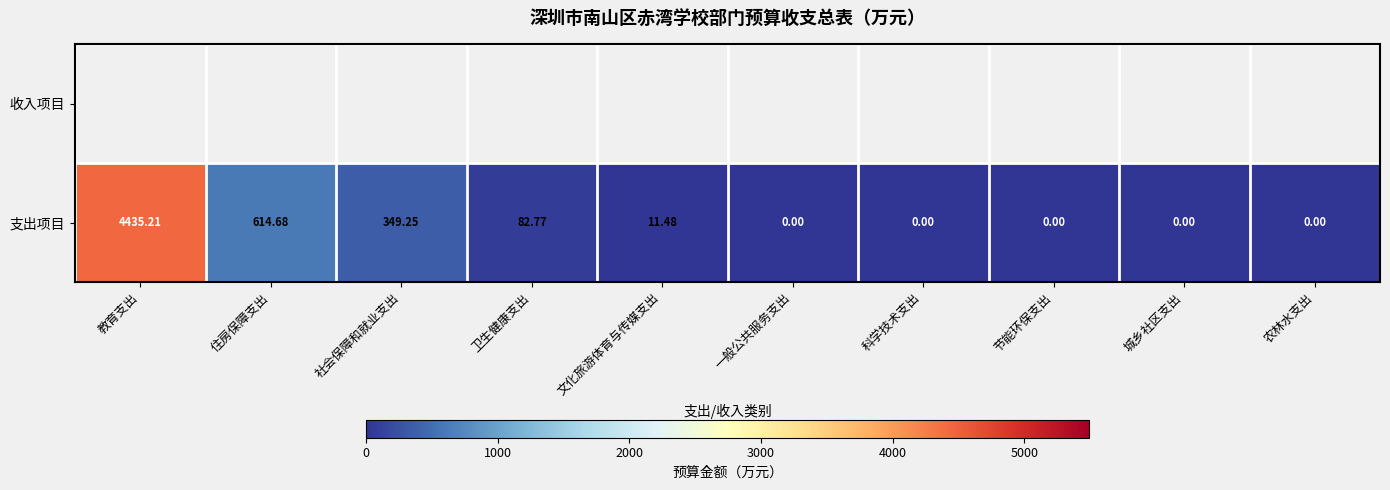

At which label does 支出项目 first exceed 11?

教育支出